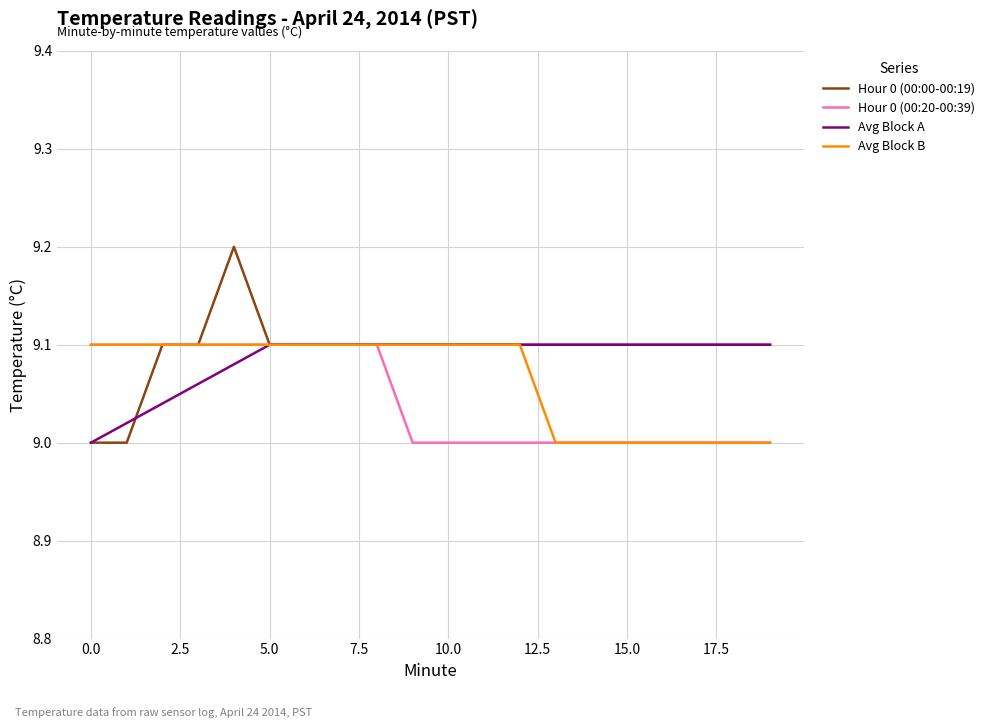

Count the number of data series in this chart.

4